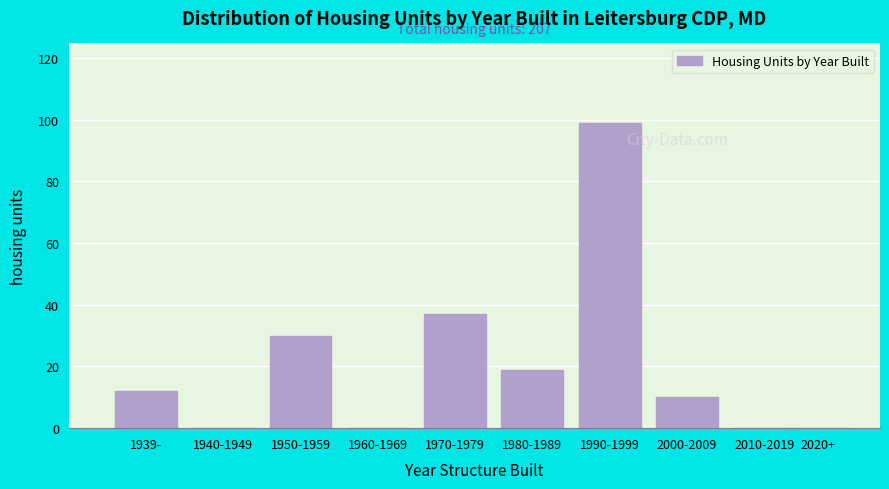

Reading right to left, list all the values displayed in this chart.

2020+=0	2010-2019=0	2000-2009=10	1990-1999=99	1980-1989=19	1970-1979=37	1960-1969=0	1950-1959=30	1940-1949=0	1939-=12